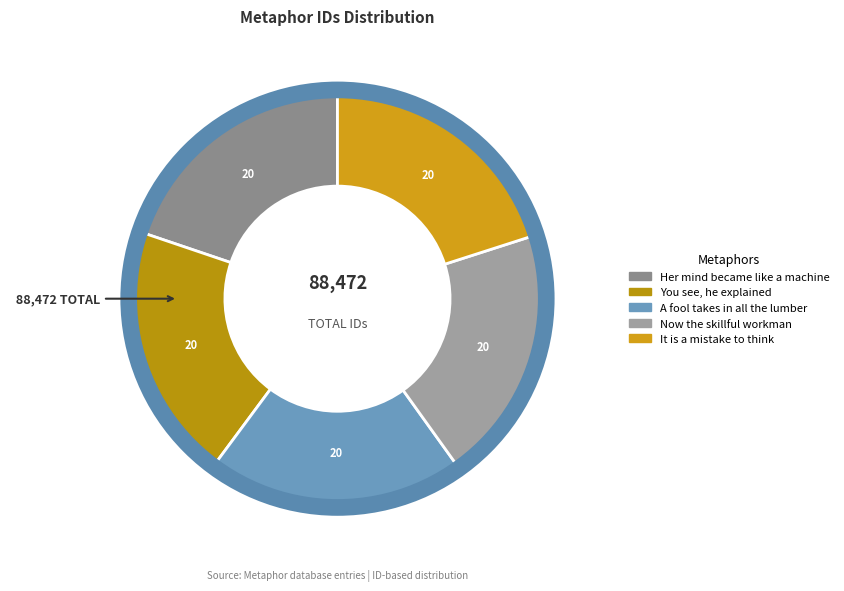

To the nearest percent, what percentage of the pie is A fool takes in all the lumber?

20%